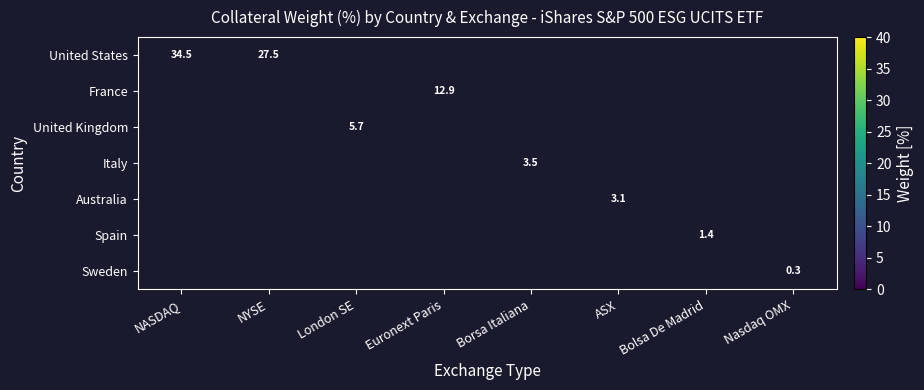

At how many categories does at least one series exceed 5?

4